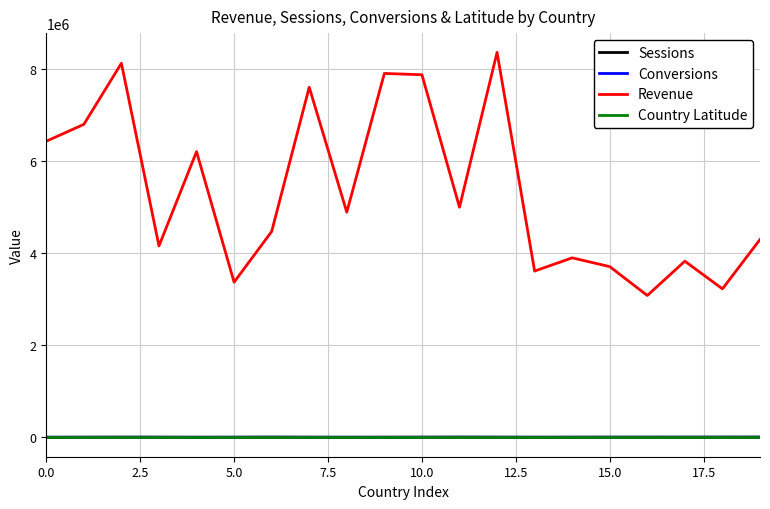

How many values in the Revenue series are below 4889385?

10